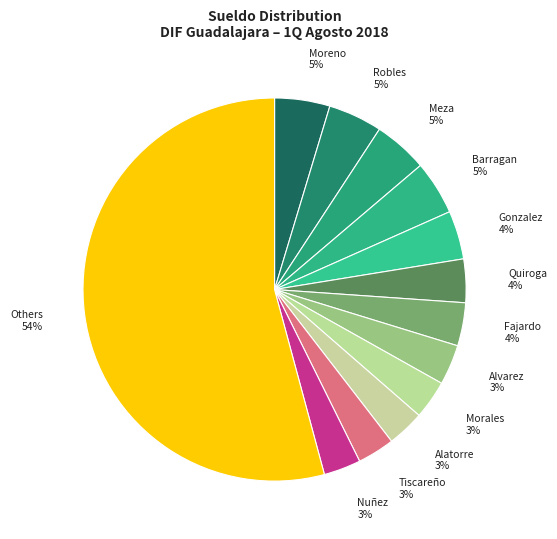

Is there a majority slice in this chart?

Yes